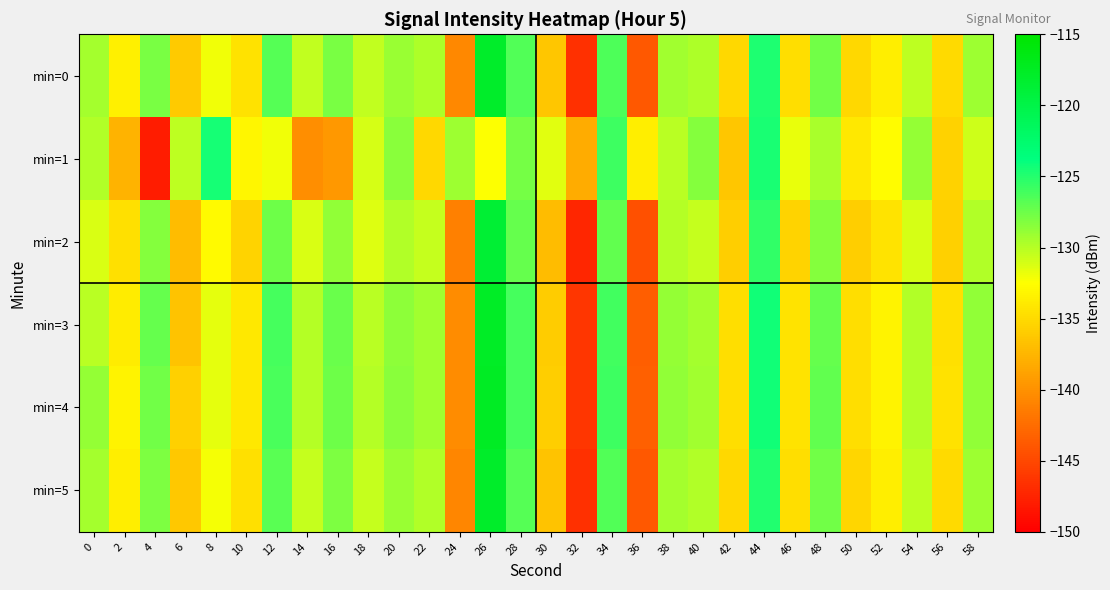

Reading right to left, what are all the values shown in this chart?

min=0: 58=-129.2	56=-135.0	54=-130.3	52=-133.6	50=-135.2	48=-127.7	46=-134.8	44=-124.8	42=-135.1	40=-129.8	38=-129.3	36=-143.9	34=-126.4	32=-146.7	30=-136.4	28=-126.6	26=-117.9	24=-140.7	22=-129.7	20=-129.0	18=-130.4	16=-127.9	14=-130.4	12=-126.7	10=-134.5	8=-132.0	6=-136.1	4=-128.0	2=-133.6	0=-129.4
min=1: 58=-130.8	56=-135.6	54=-128.9	52=-132.7	50=-134.1	48=-129.5	46=-131.8	44=-124.6	42=-136.4	40=-128.3	38=-130.1	36=-133.7	34=-125.9	32=-138.2	30=-131.5	28=-127.8	26=-132.4	24=-129.1	22=-135.2	20=-128.5	18=-131.0	16=-139.6	14=-140.2	12=-132.0	10=-133.1	8=-124.5	6=-130.2	4=-148.1	2=-137.6	0=-129.8
min=2: 58=-129.9	56=-135.7	54=-131.0	52=-134.3	50=-135.9	48=-128.3	46=-135.5	44=-125.5	42=-135.9	40=-130.5	38=-130.0	36=-144.5	34=-127.1	32=-147.3	30=-137.1	28=-127.3	26=-118.6	24=-141.2	22=-130.5	20=-129.8	18=-131.3	16=-128.7	14=-131.2	12=-127.5	10=-135.4	8=-132.8	6=-137.1	4=-128.3	2=-134.6	0=-131.2
min=3: 58=-128.8	56=-134.6	54=-129.9	52=-133.3	50=-134.8	48=-127.2	46=-134.4	44=-124.4	42=-134.8	40=-129.4	38=-128.9	36=-143.5	34=-126.0	32=-146.3	30=-136.0	28=-126.2	26=-117.6	24=-140.3	22=-129.3	20=-128.6	18=-130.1	16=-127.4	14=-130.0	12=-126.1	10=-134.1	8=-131.6	6=-136.5	4=-127.2	2=-133.8	0=-130.1
min=4: 58=-128.7	56=-134.5	54=-129.8	52=-133.2	50=-134.8	48=-127.1	46=-134.3	44=-124.4	42=-134.7	40=-129.3	38=-128.8	36=-143.4	34=-125.9	32=-146.2	30=-135.9	28=-126.2	26=-117.5	24=-140.3	22=-129.3	20=-128.5	18=-130.0	16=-127.5	14=-130.0	12=-126.3	10=-134.1	8=-131.6	6=-135.7	4=-127.6	2=-133.2	0=-128.9
min=5: 58=-129.2	56=-135.0	54=-130.3	52=-133.7	50=-135.3	48=-127.7	46=-134.8	44=-124.9	42=-135.2	40=-129.8	38=-129.4	36=-143.9	34=-126.5	32=-146.7	30=-136.5	28=-126.7	26=-118.0	24=-140.8	22=-129.8	20=-129.0	18=-130.5	16=-128.0	14=-130.5	12=-126.8	10=-134.6	8=-132.1	6=-136.2	4=-128.0	2=-133.7	0=-129.4